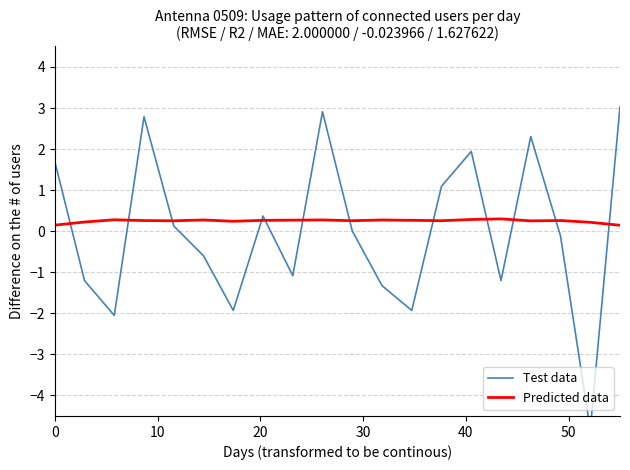

How many values in the Test data series are below 0?

10